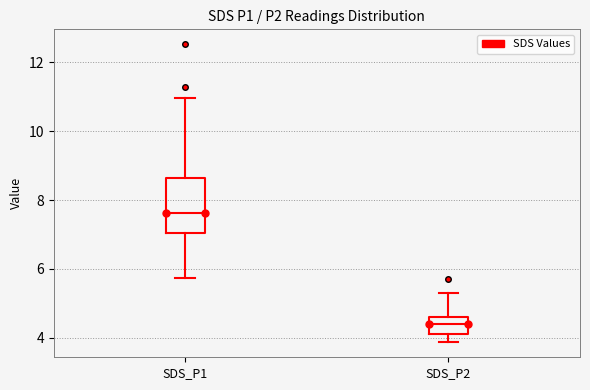

Comparing the boxes themselves (not the whiskers), which one is the tallest?

SDS_P1